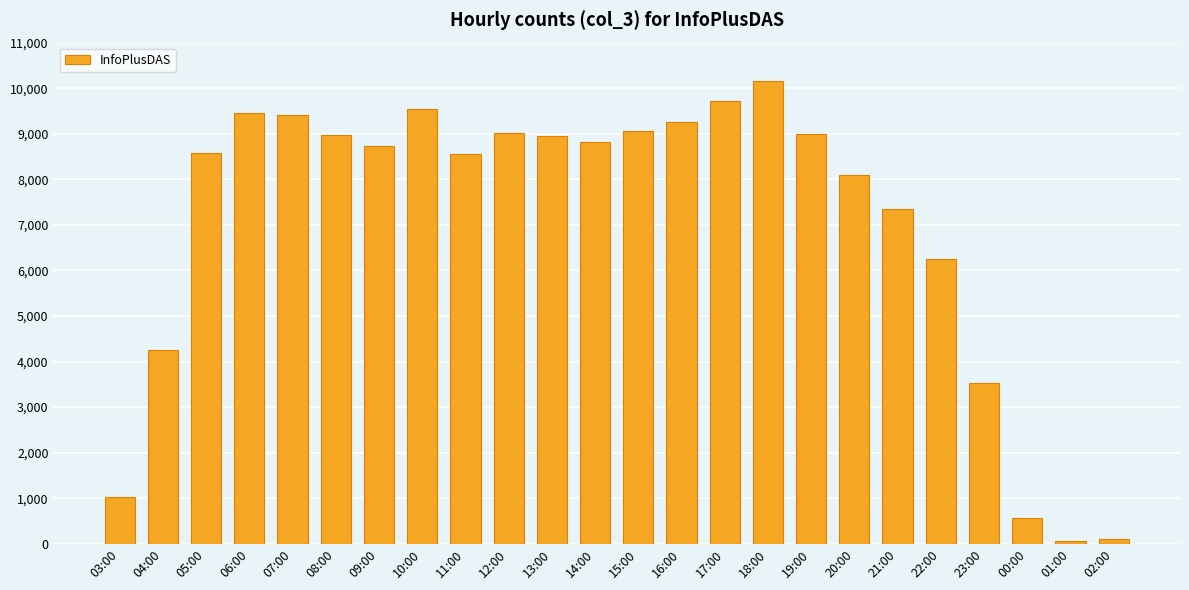

Are the bars horizontal?

No